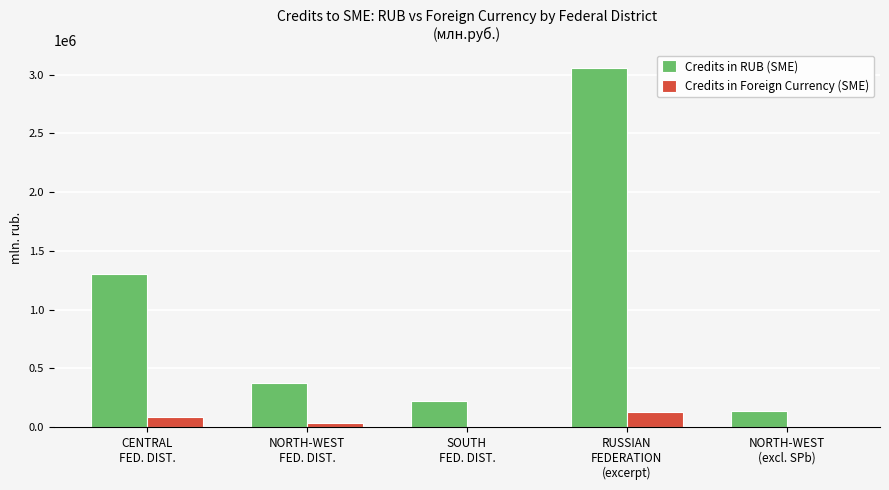

Between CENTRAL
FED. DIST. and RUSSIAN
FEDERATION
(excerpt), which series saw the biggest shift?

Credits in RUB (SME)